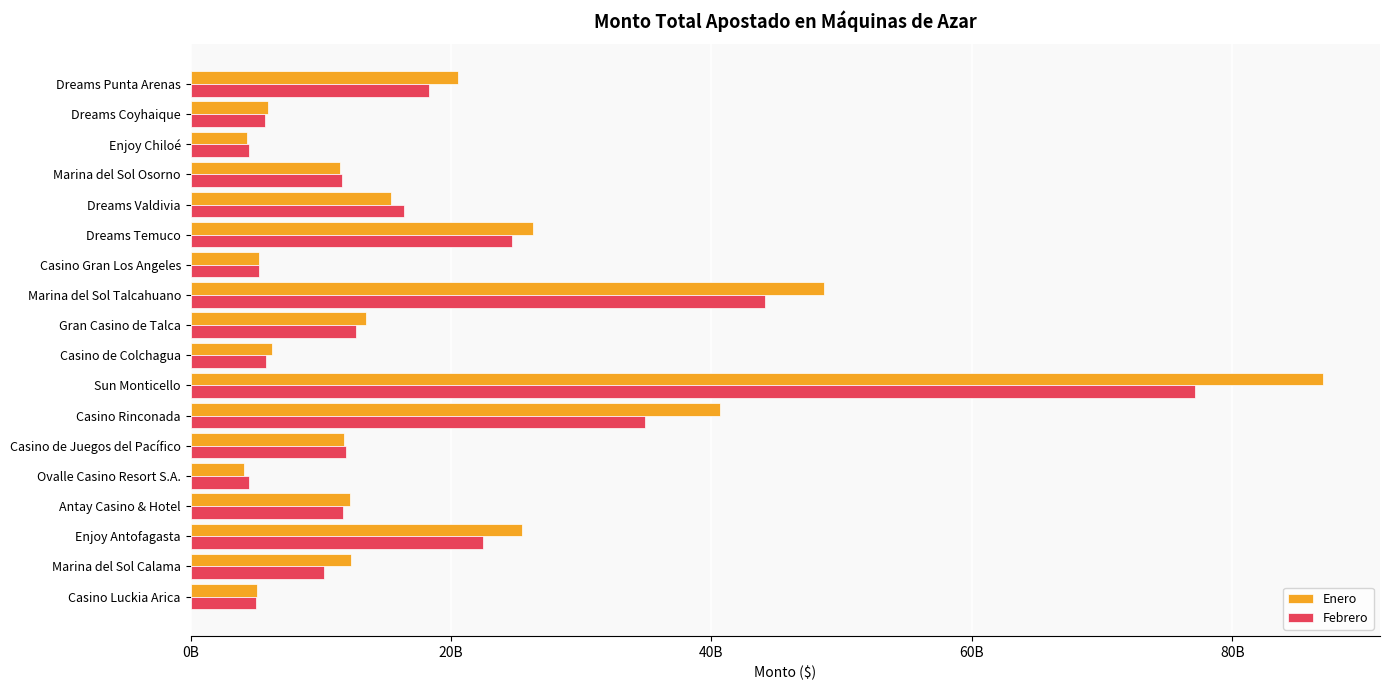

What are all the series names shown in the legend?

Enero, Febrero